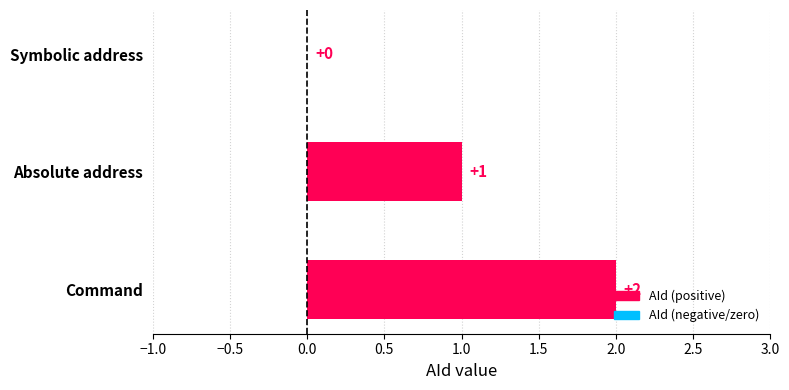

How many categories are shown in the chart?

3